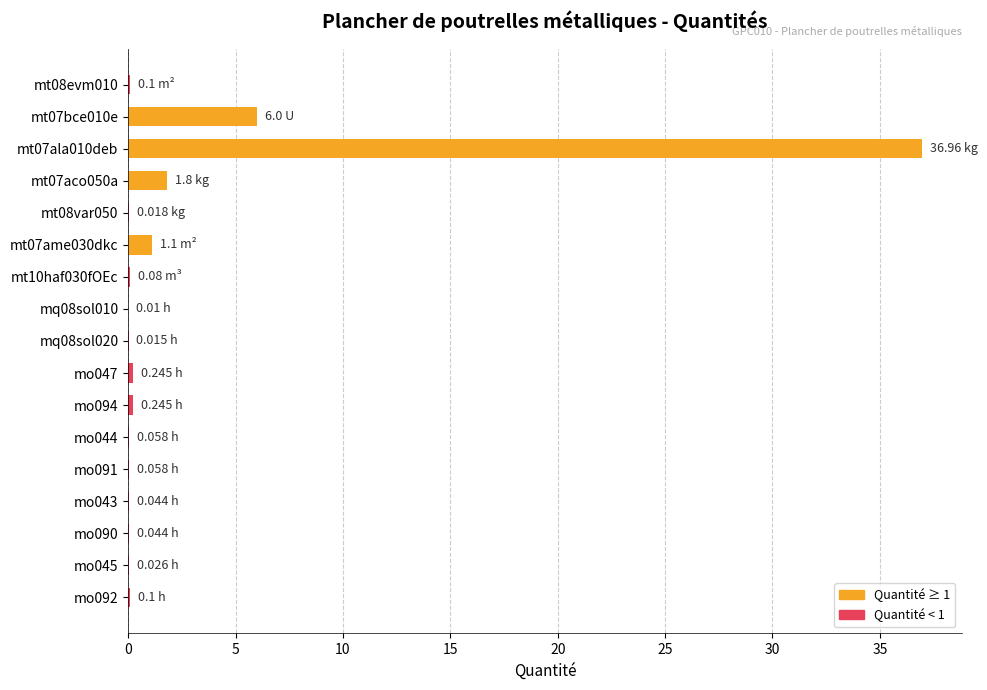

What is the sum of all values?

46.9